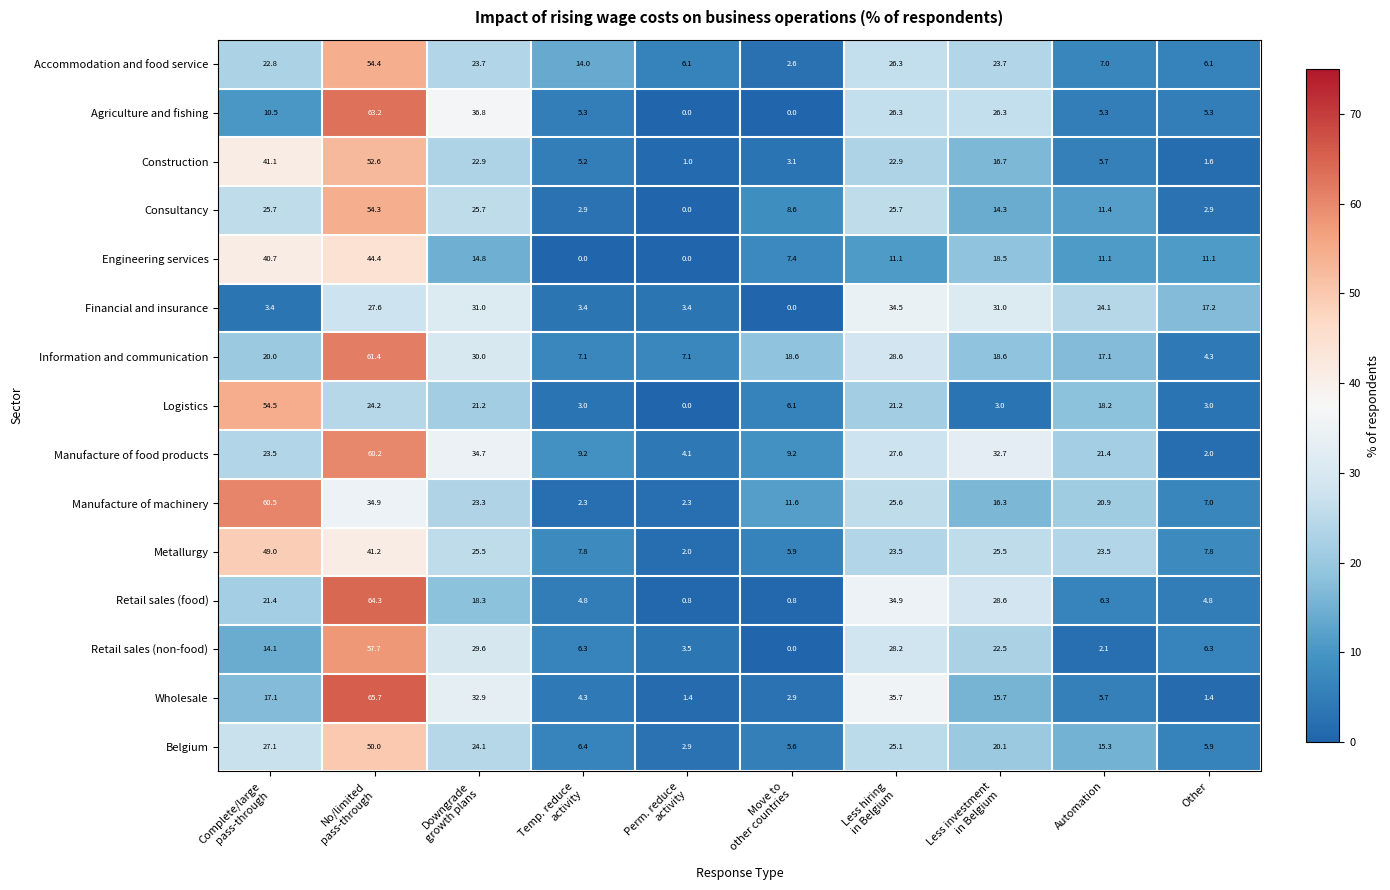

What is the sum of all Belgium values?

182.5